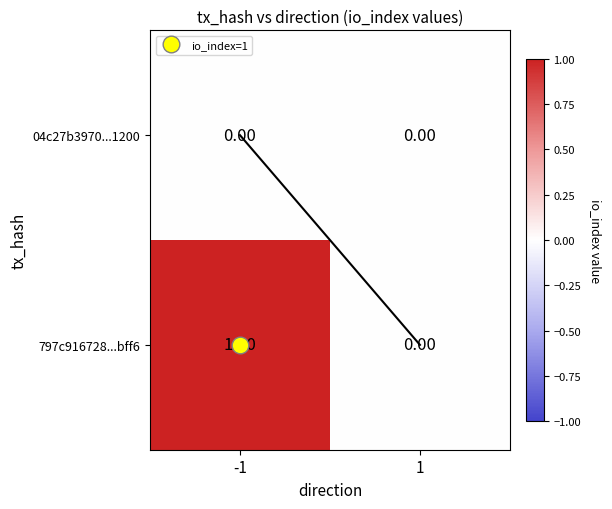

What is the greatest value displayed?

1